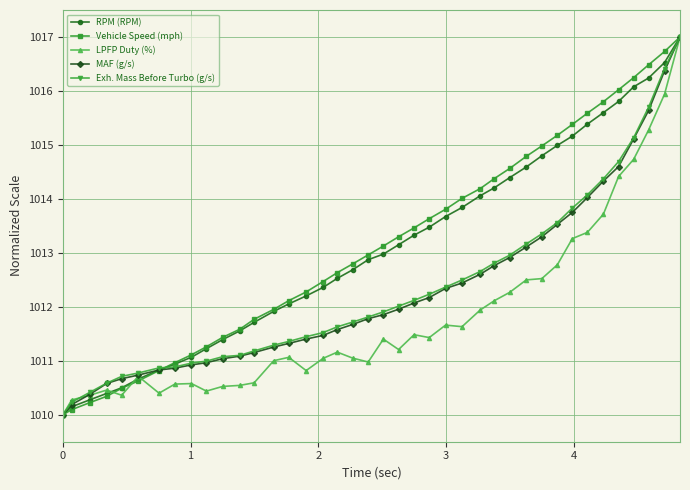

What is the minimum value shown in the chart?

1010.0